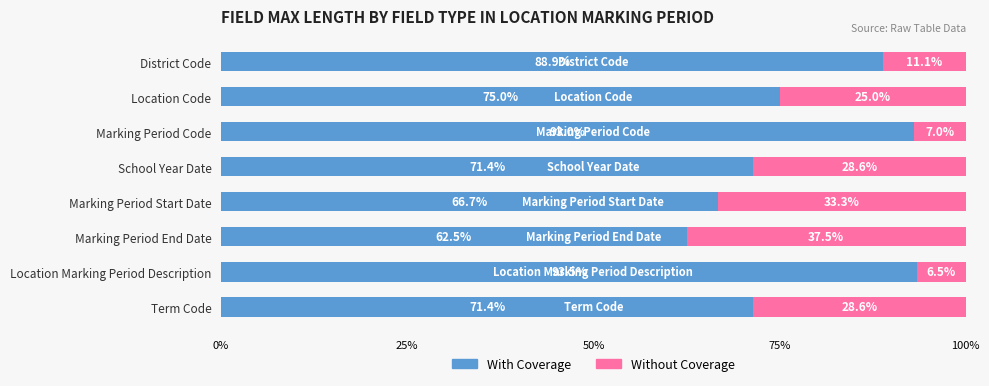

The value of With Coverage at Marking Period Start Date is 23.9. True or false?

False